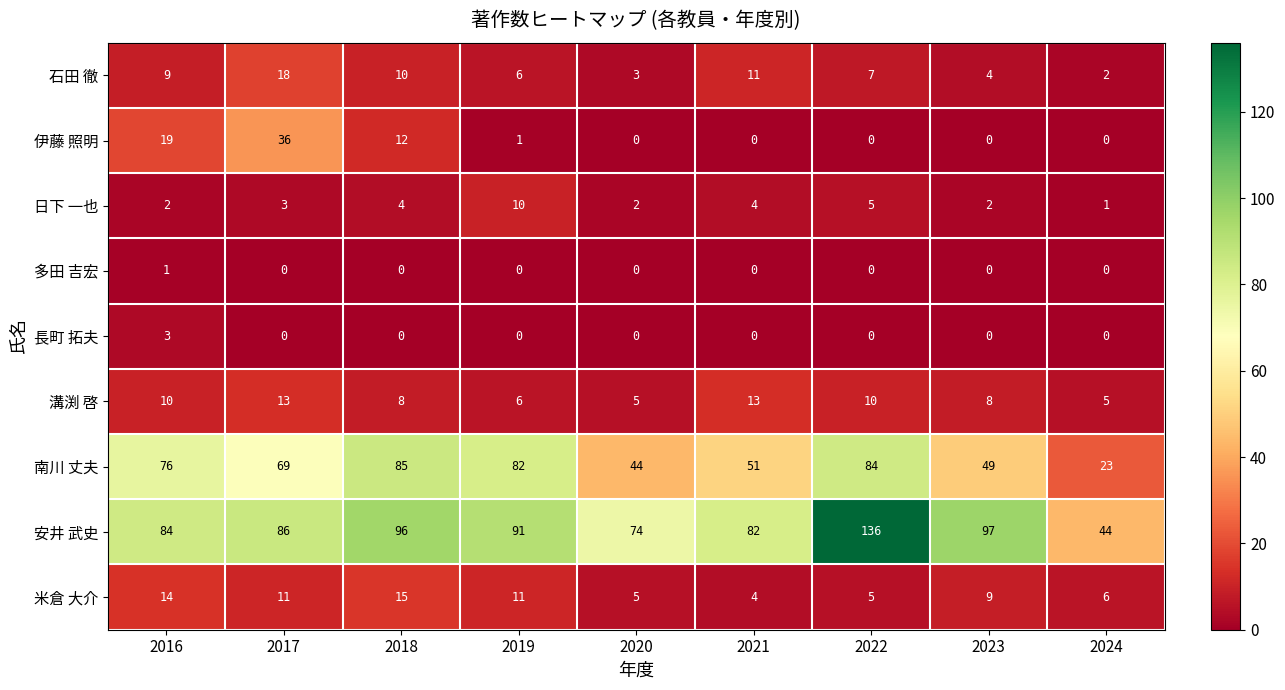

What is the average value of the 南川 丈夫 series?

63